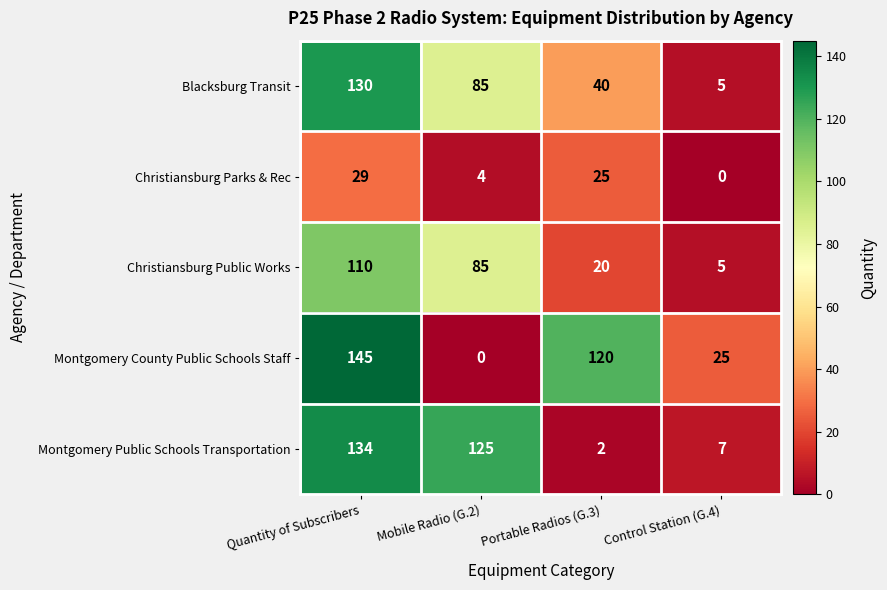

Between Mobile Radio (G.2) and Portable Radios (G.3), which series saw the biggest shift?

Montgomery Public Schools Transportation